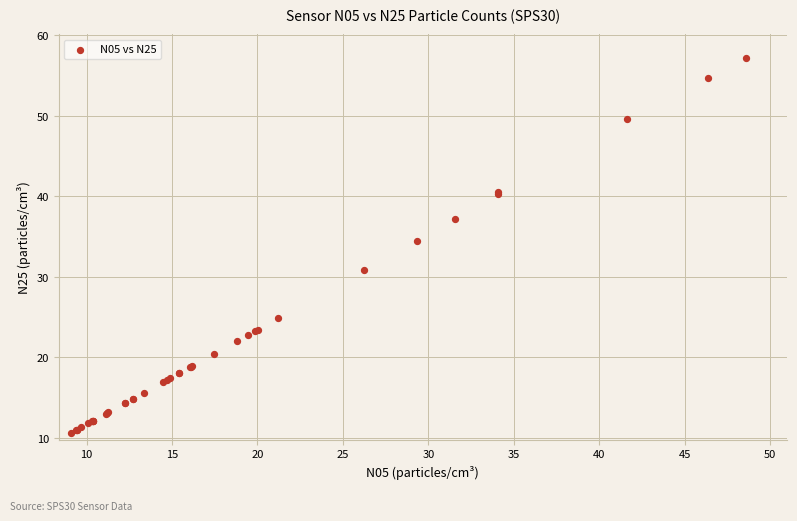

What Y value in the scatter plot is closest to 33?

34.4